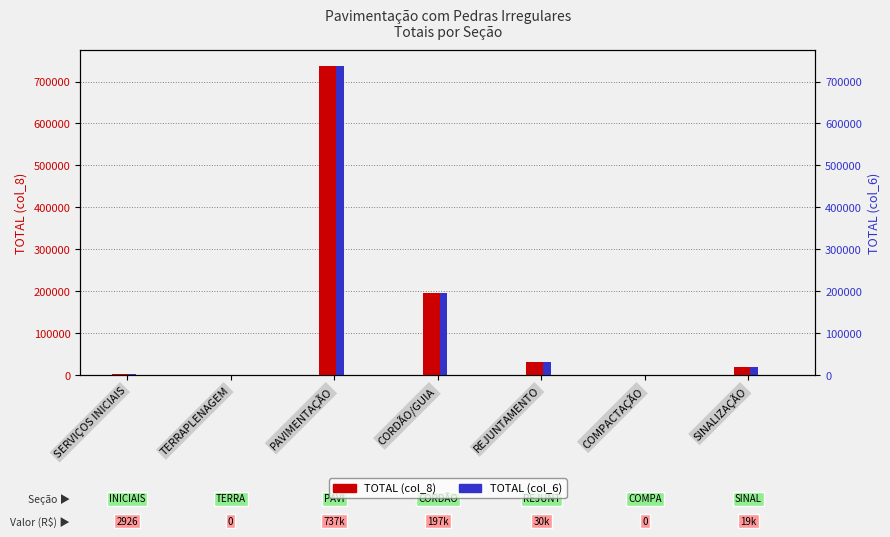

What is the label of the 4th bar from the left?

CORDÃO/GUIA